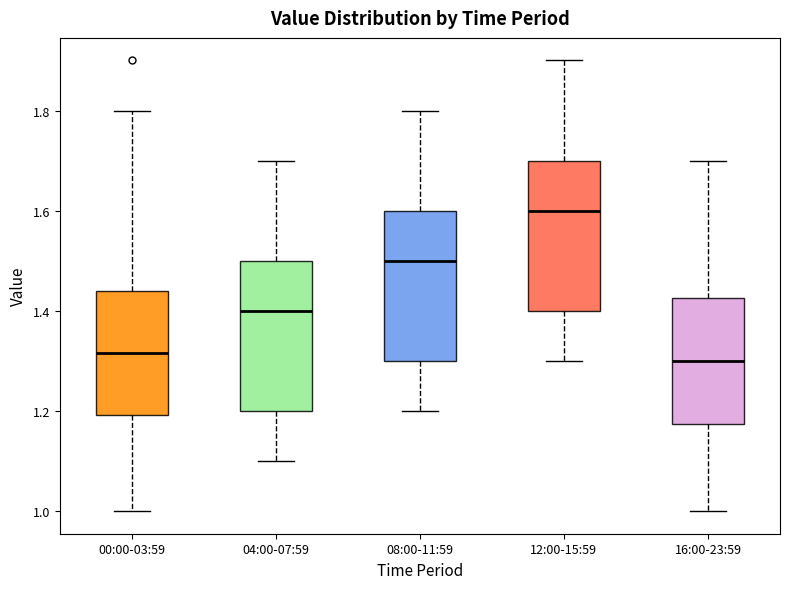

Reading left to right, read every box against the y-axis: the position of its median line, the range the box covers, and the ends of its whiskers. The values are not printed on the chart, so give them approximately, as read against the axis.

00:00-03:59: median 1.32, box 1.20 to 1.44, whiskers 1.00 to 1.80
04:00-07:59: median 1.40, box 1.20 to 1.50, whiskers 1.10 to 1.70
08:00-11:59: median 1.50, box 1.30 to 1.60, whiskers 1.20 to 1.80
12:00-15:59: median 1.60, box 1.40 to 1.70, whiskers 1.30 to 1.90
16:00-23:59: median 1.30, box 1.18 to 1.42, whiskers 1.00 to 1.70